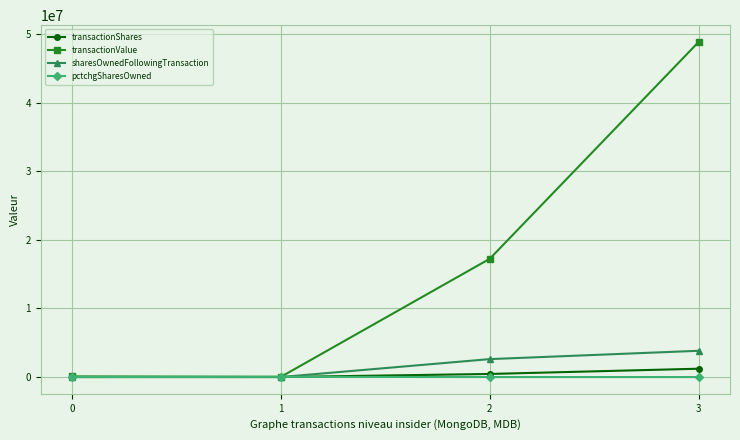

The value of sharesOwnedFollowingTransaction at 3 is 3830271. True or false?

True